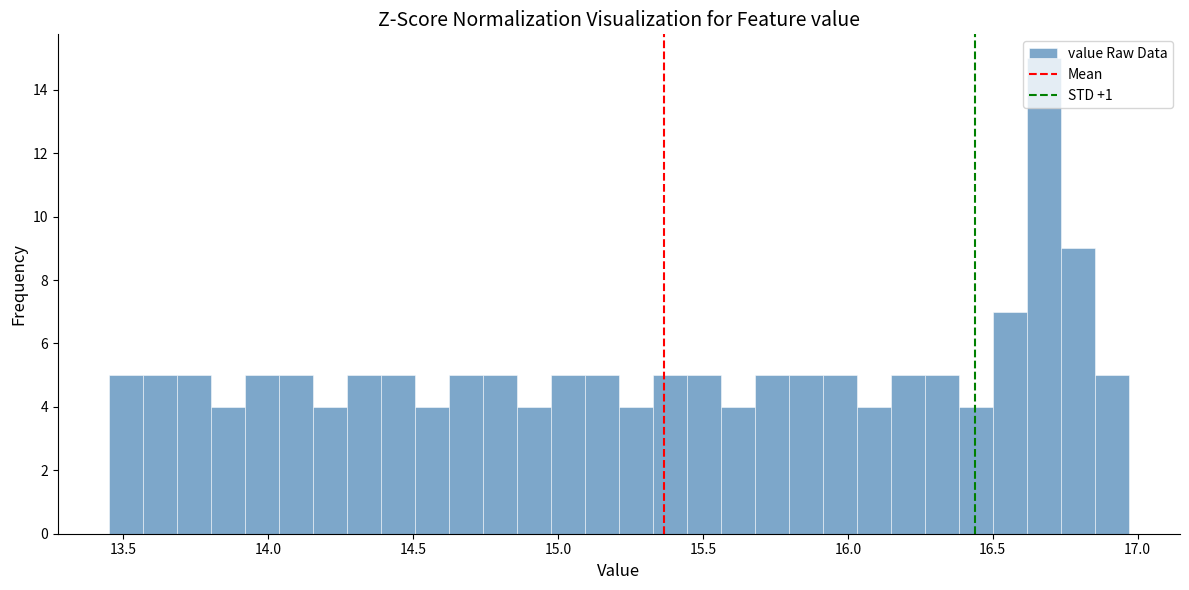

Around what value on the x-axis is the tallest bar? Give the approximate position of its centre, as read against the axis.

16.70